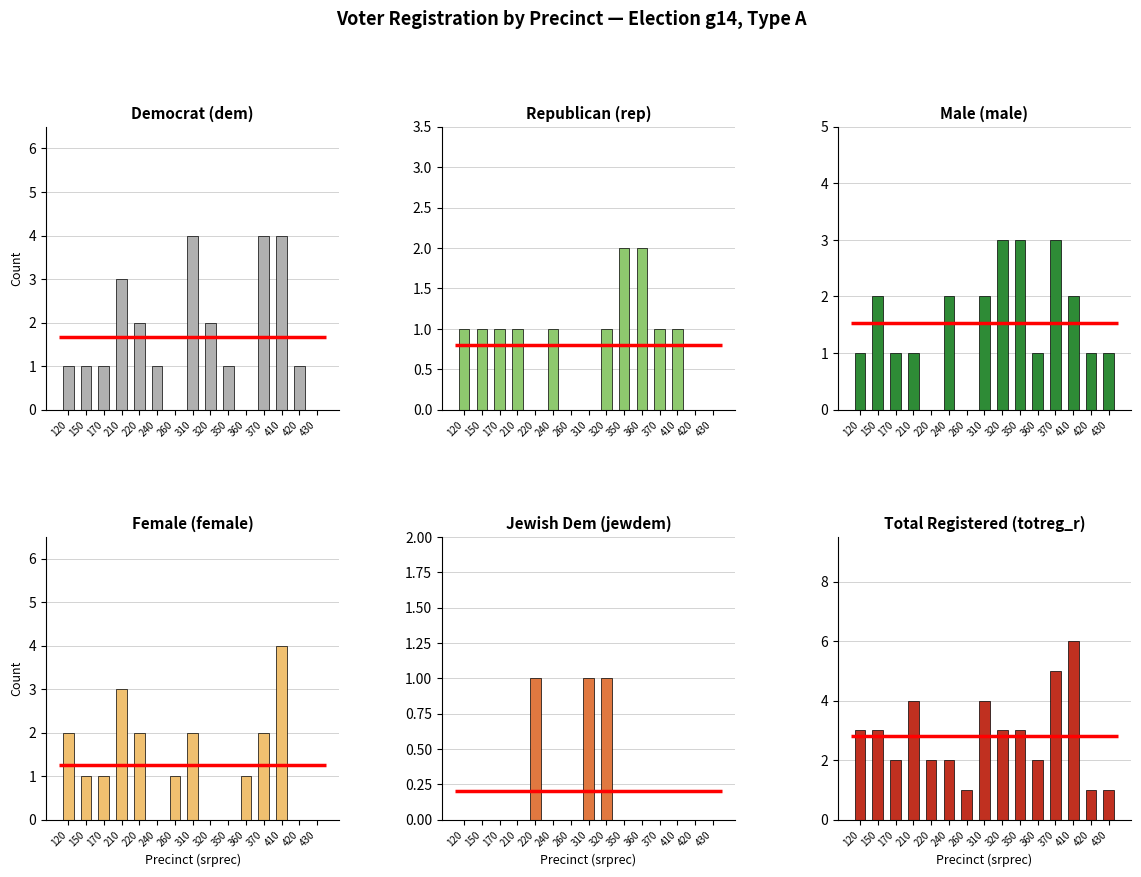

What is the difference between the dem values at 430 and 210?

3